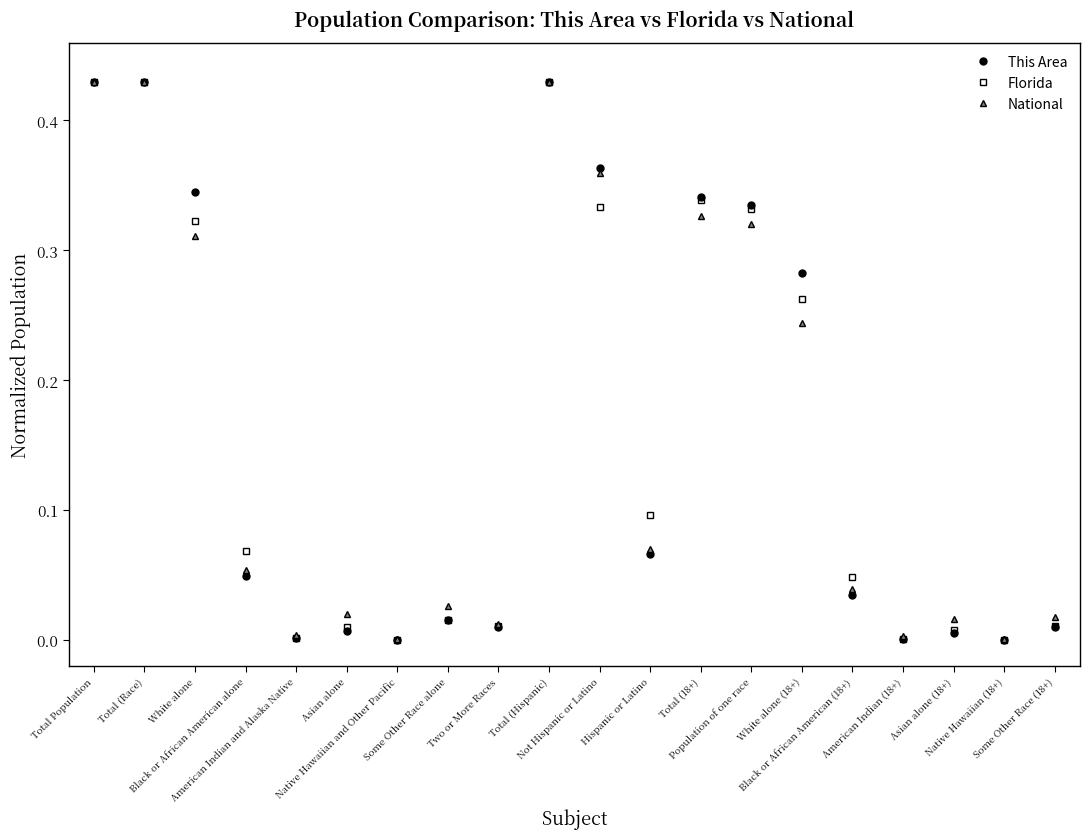

True or false: This Area has more than 0 interior local peaks.

True